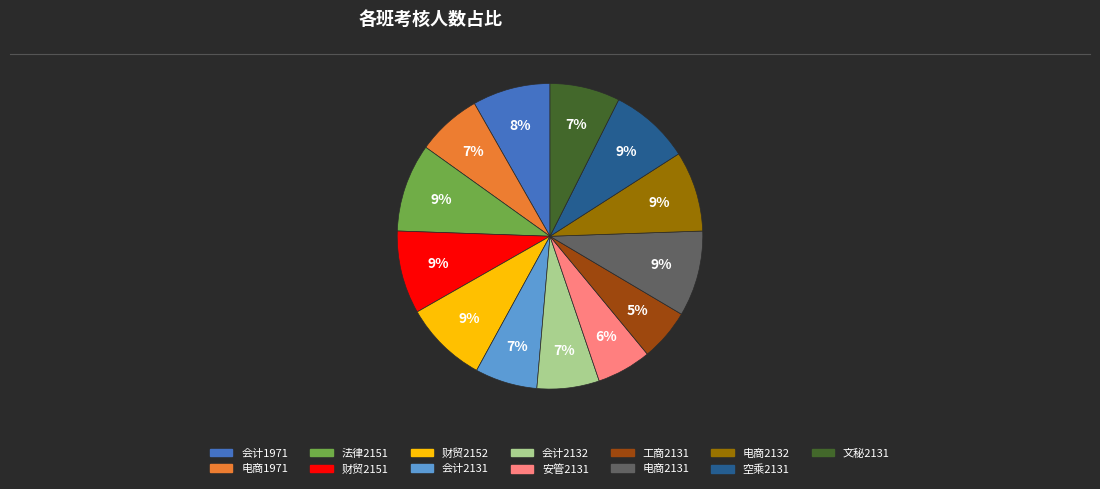

Count the number of slices in the pie.

13